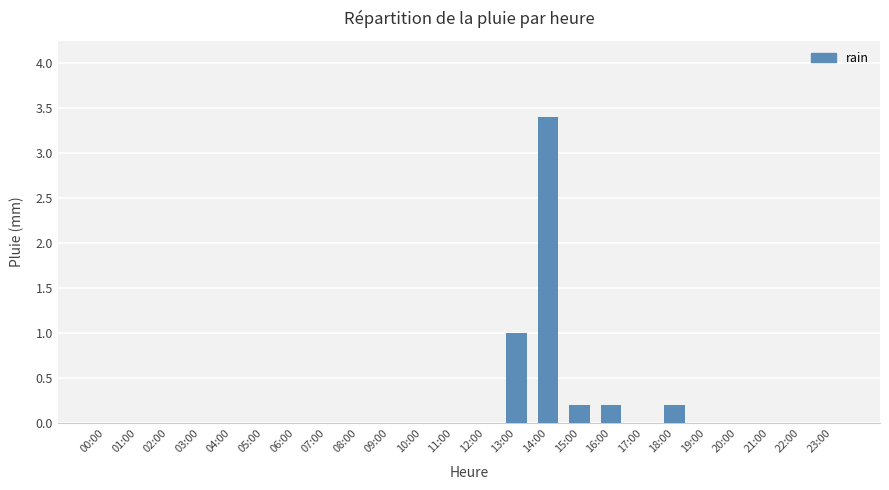

The chart shows a value of 0.2 at 18:00. True or false?

True